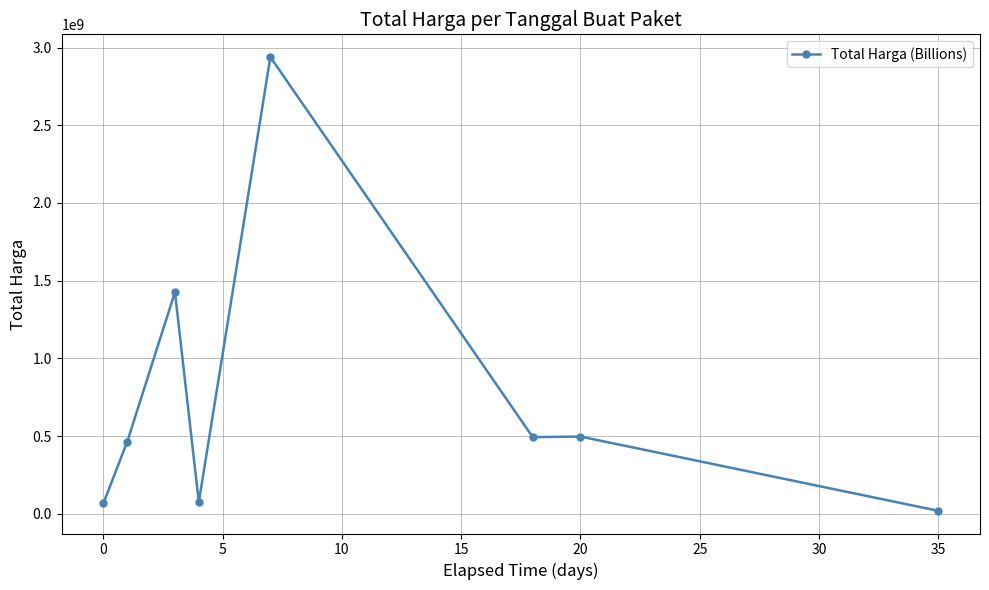

What is the difference between the maximum and minimum values?

2920063240